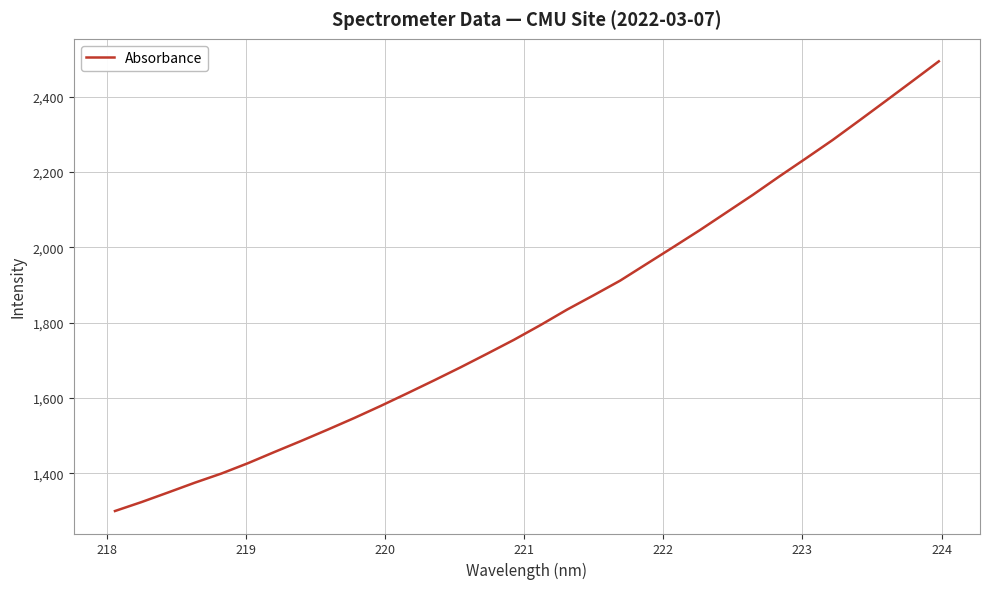

What is the average value?

1818.6